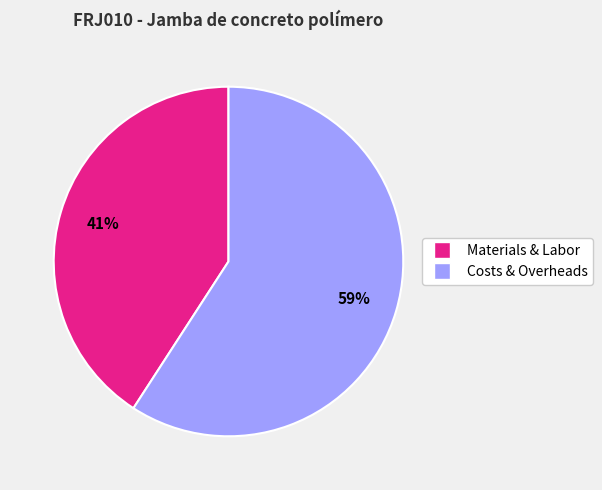

Does any single category account for the majority?

Yes